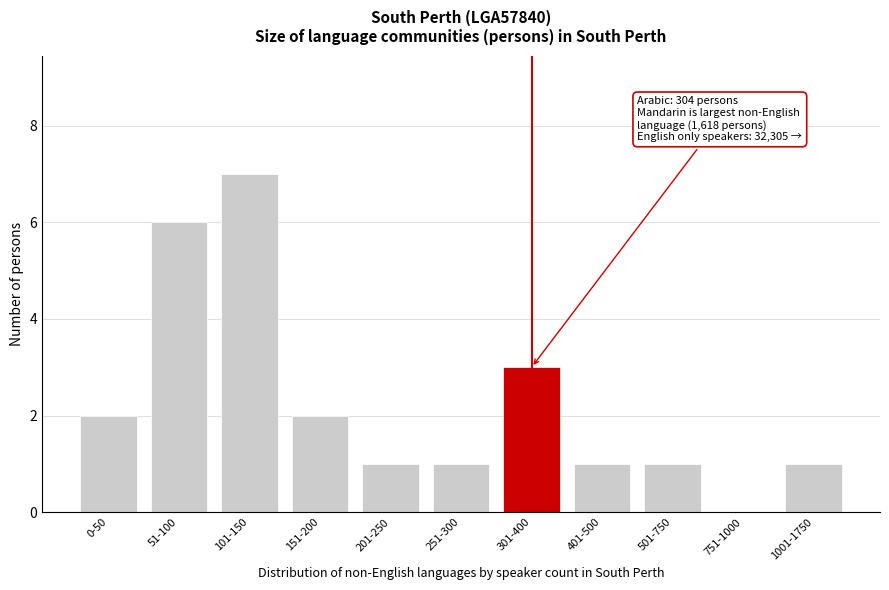

Reading right to left, list all the values displayed in this chart.

1001-1750=1	751-1000=0	501-750=1	401-500=1	301-400=3	251-300=1	201-250=1	151-200=2	101-150=7	51-100=6	0-50=2